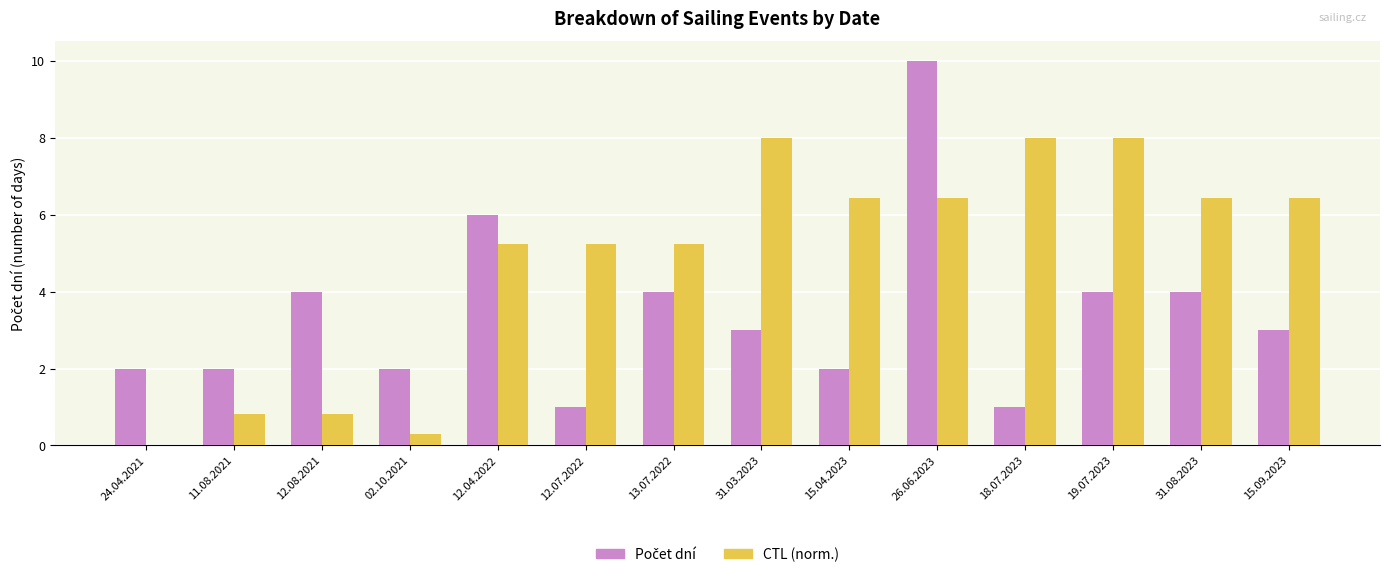

What value does the CTL (norm.) series have at 12.07.2022?

5.2